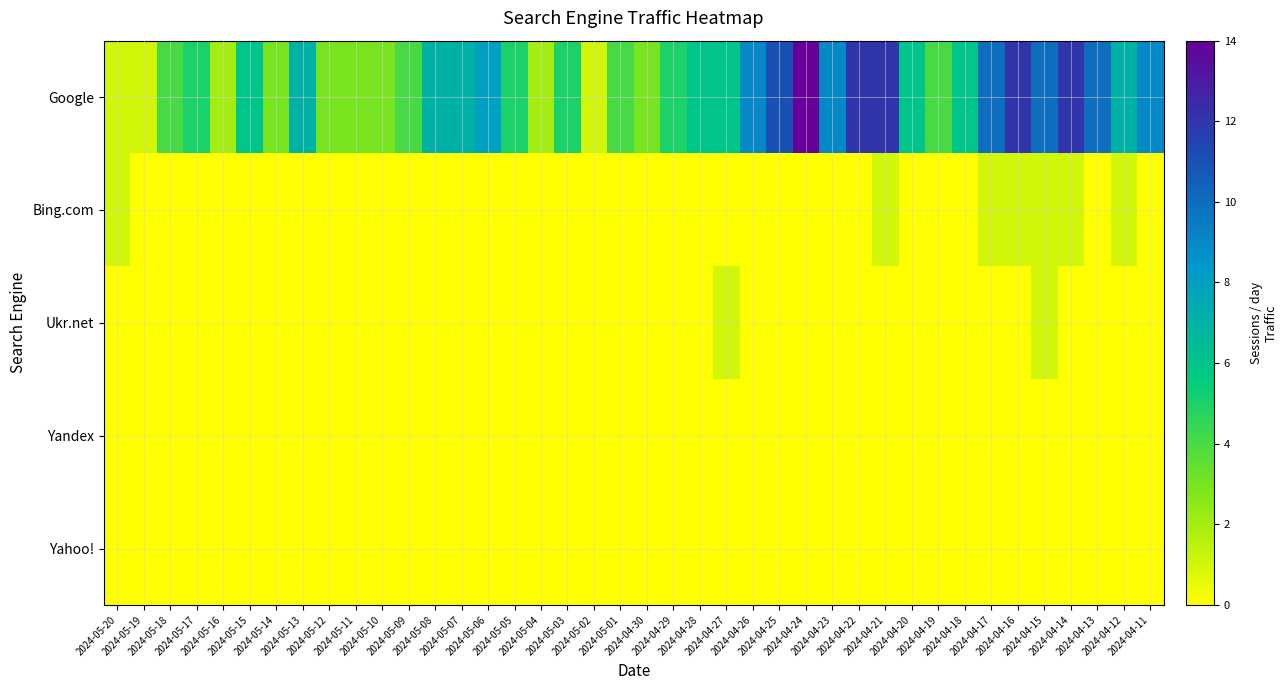

At how many categories does at least one series exceed 11?

5